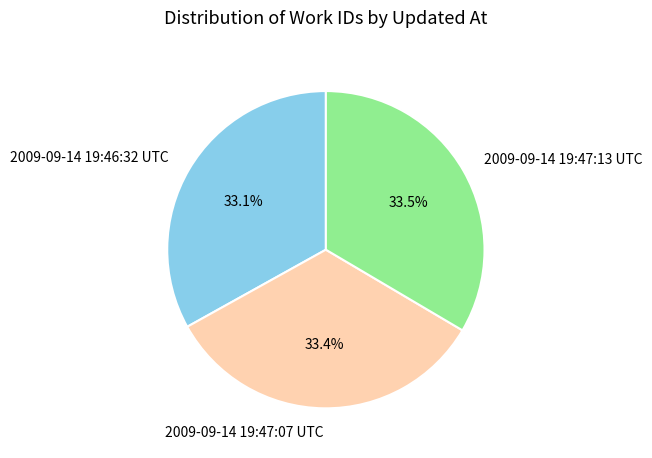

Count the number of slices in the pie.

3